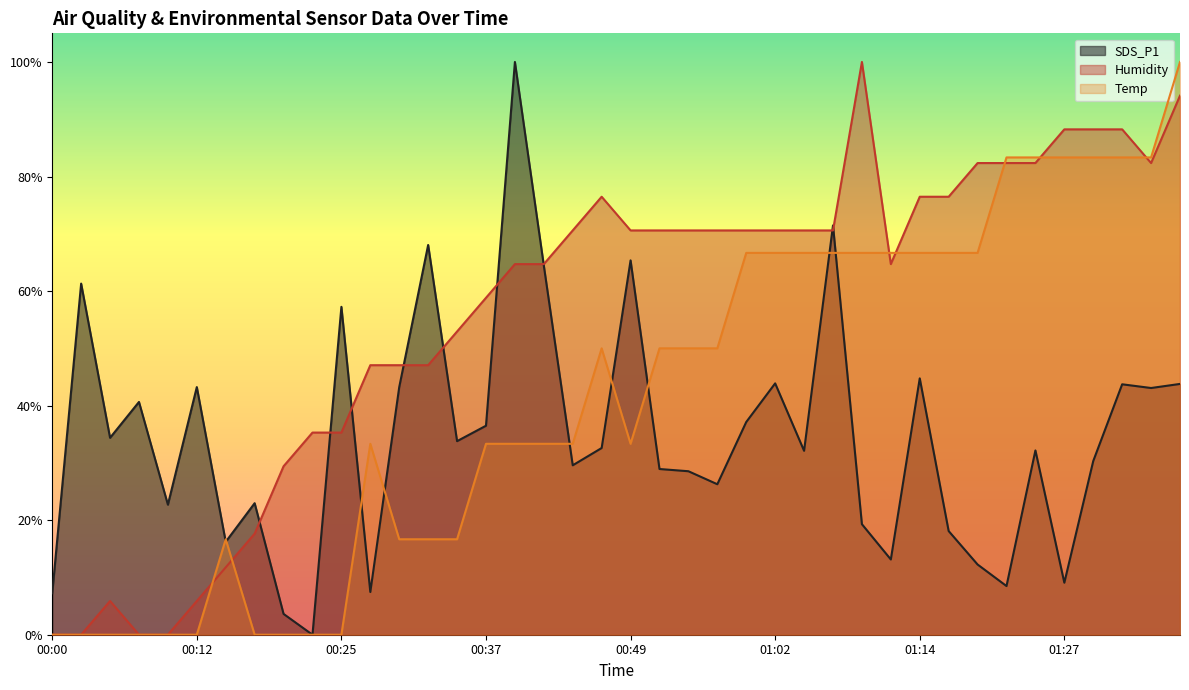

What position from the right is 01:17?

9